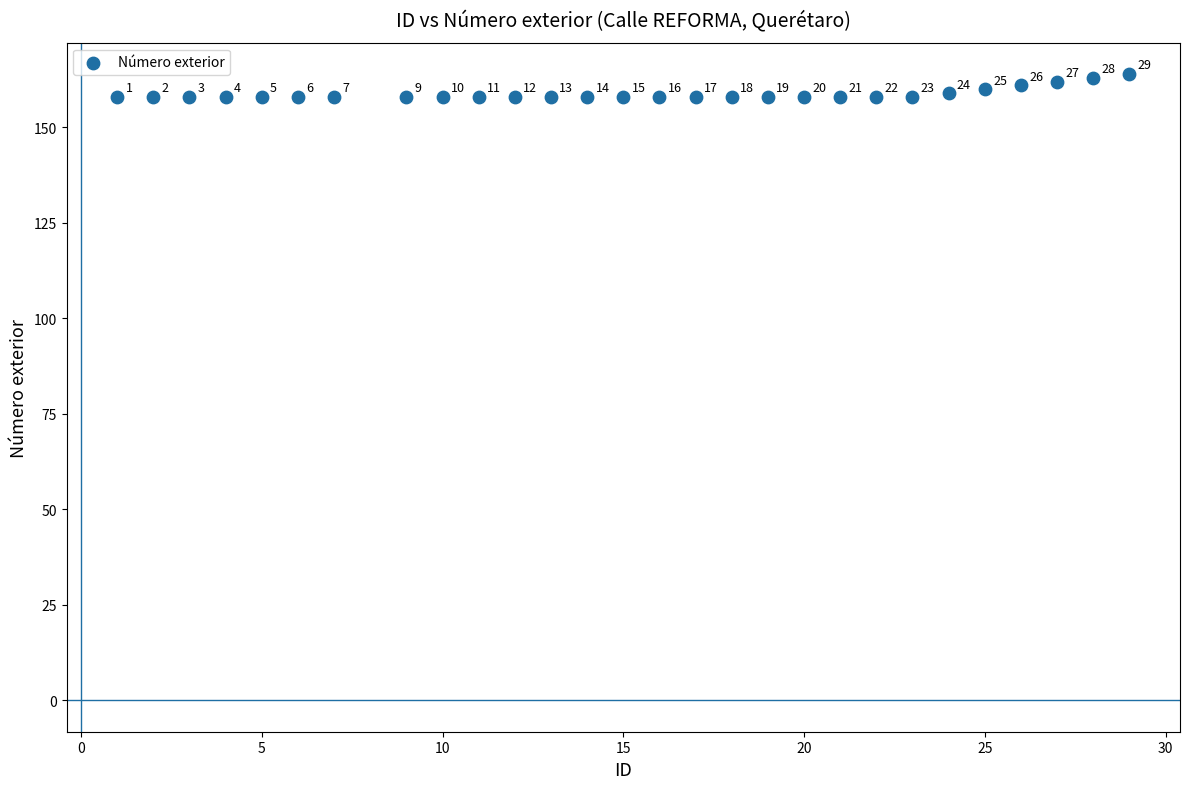

What Y value in the scatter plot is closest to 161?

161